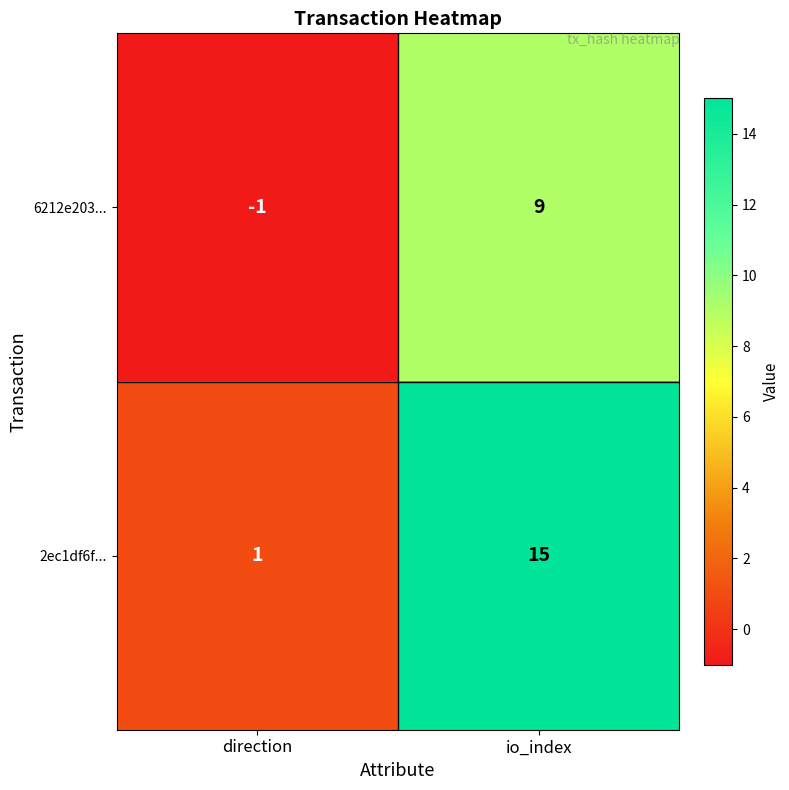

How many data points in 2ec1df6f... are less than 15?

1